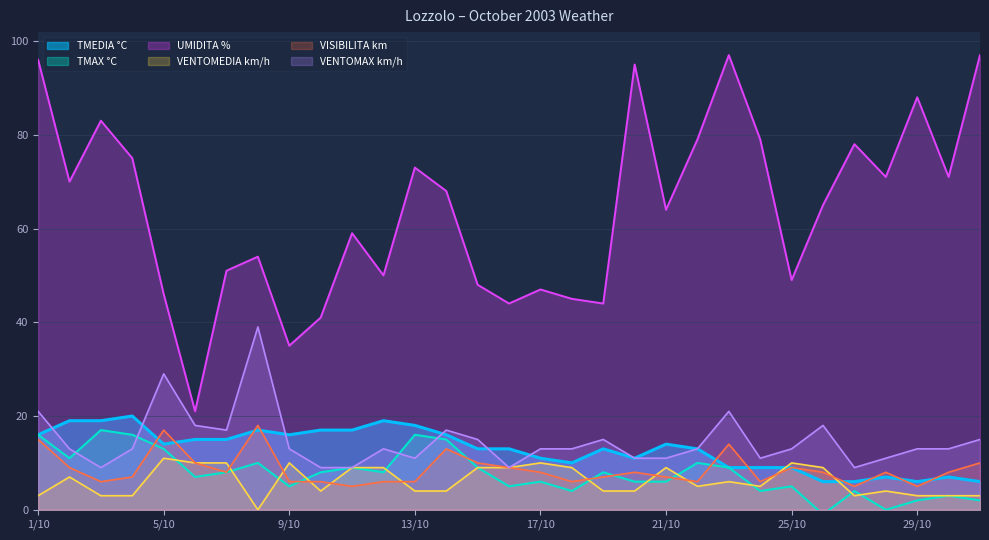

Read the VENTOMAX km/h value at 27/10, to the nearest 5.

10